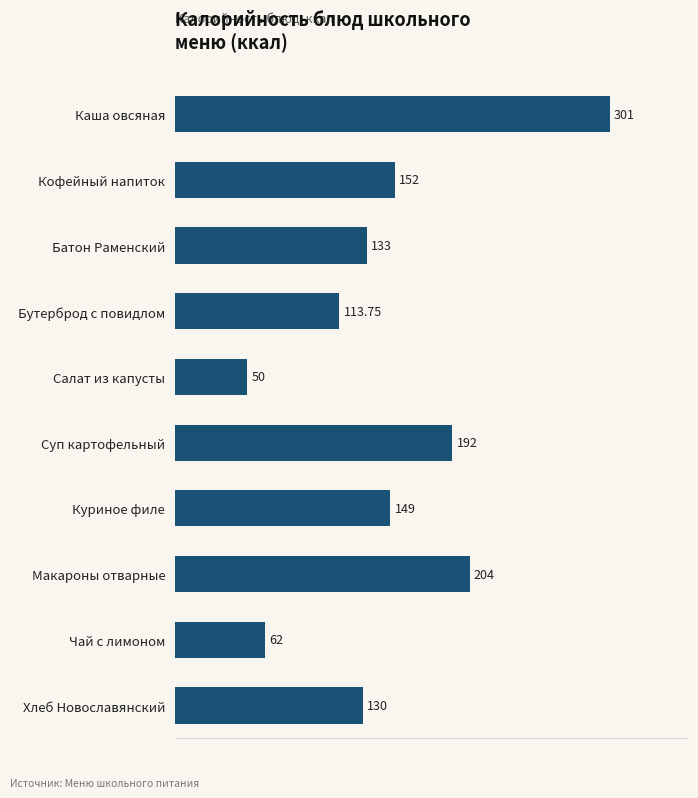

Which label corresponds to the smallest value in the chart?

Салат из капусты